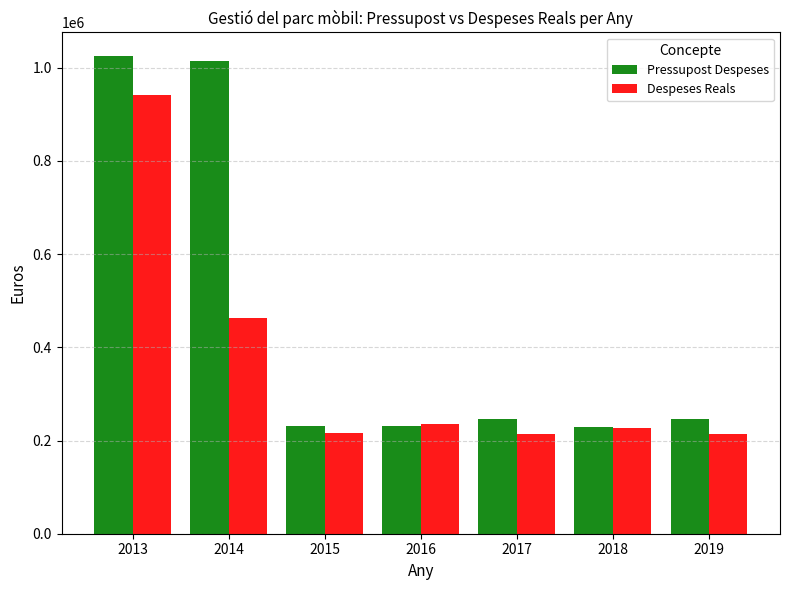

What is the lowest value of the Despeses Reals series?

213076.1